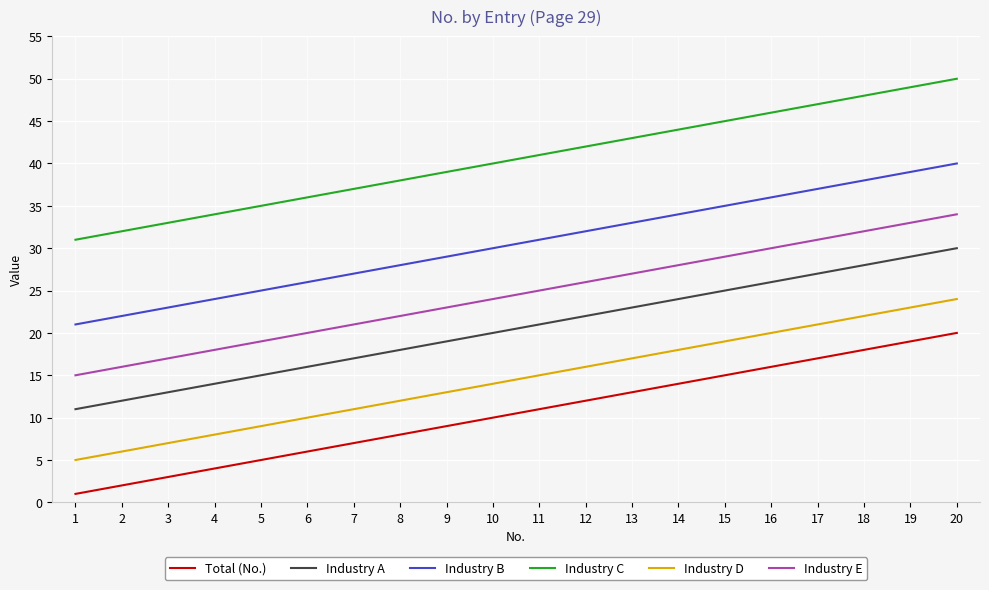

True or false: Industry E and Industry C intersect in this chart.

False